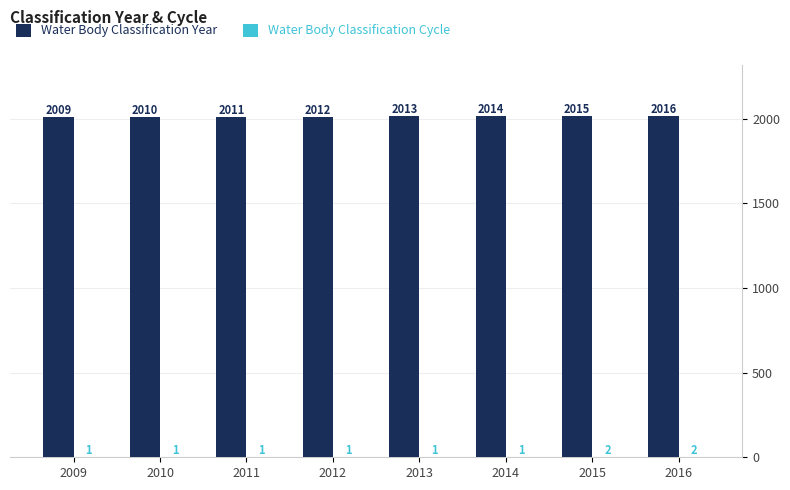

What is the maximum value shown in the chart?

2016